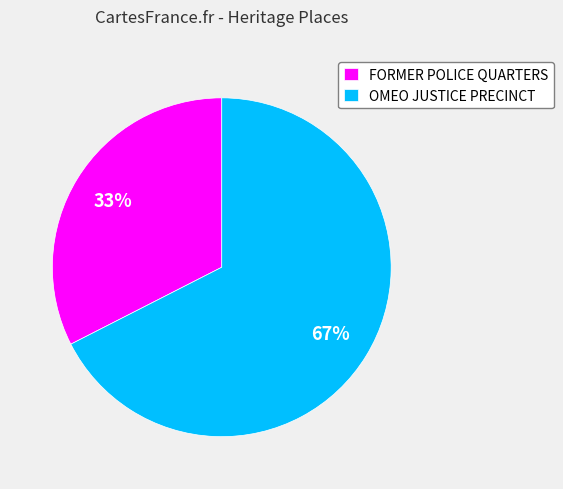

To the nearest percent, what is the average slice percentage?

50%